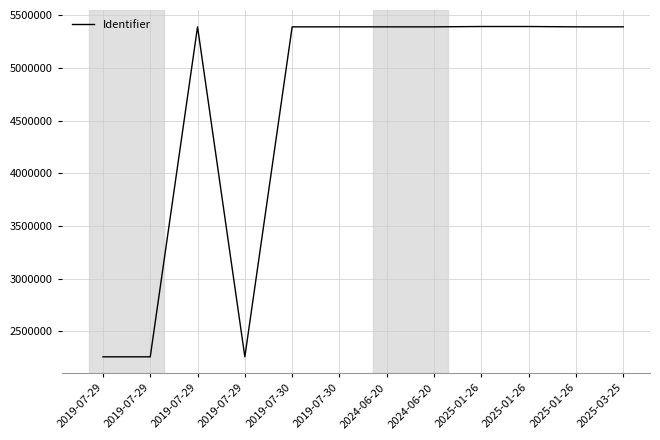

Reading left to right, transcribe all the data shown in this chart.

2258878	2258879	5389593	2258884	5389596	5389598	5389599	5389608	5392753	5392759	5389610	5389612